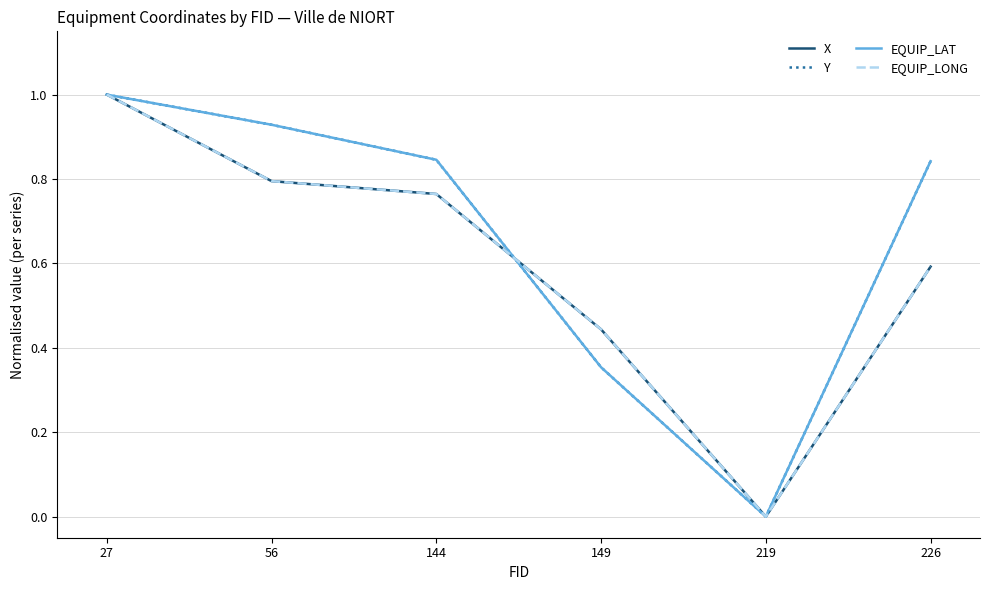

What is the highest value of the Y series?

1.0